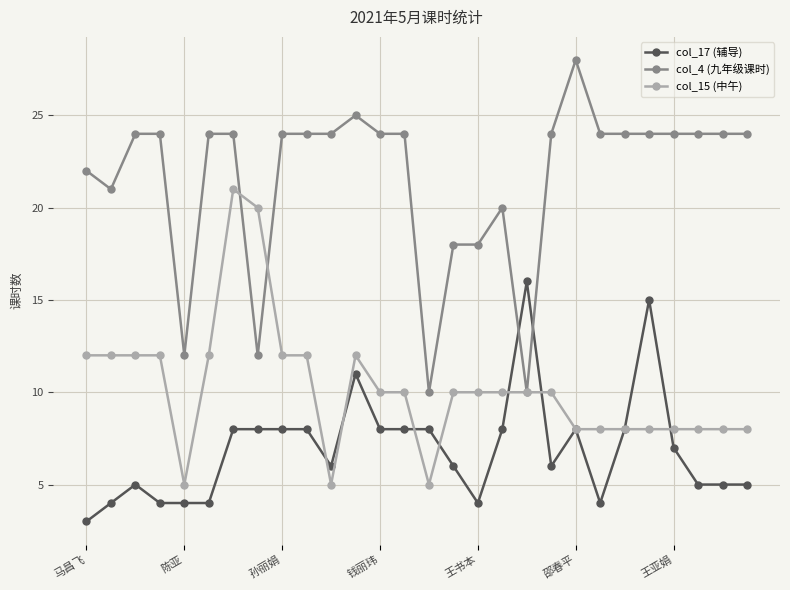

How many data points in col_4 (九年级课时) are less than 24?

9